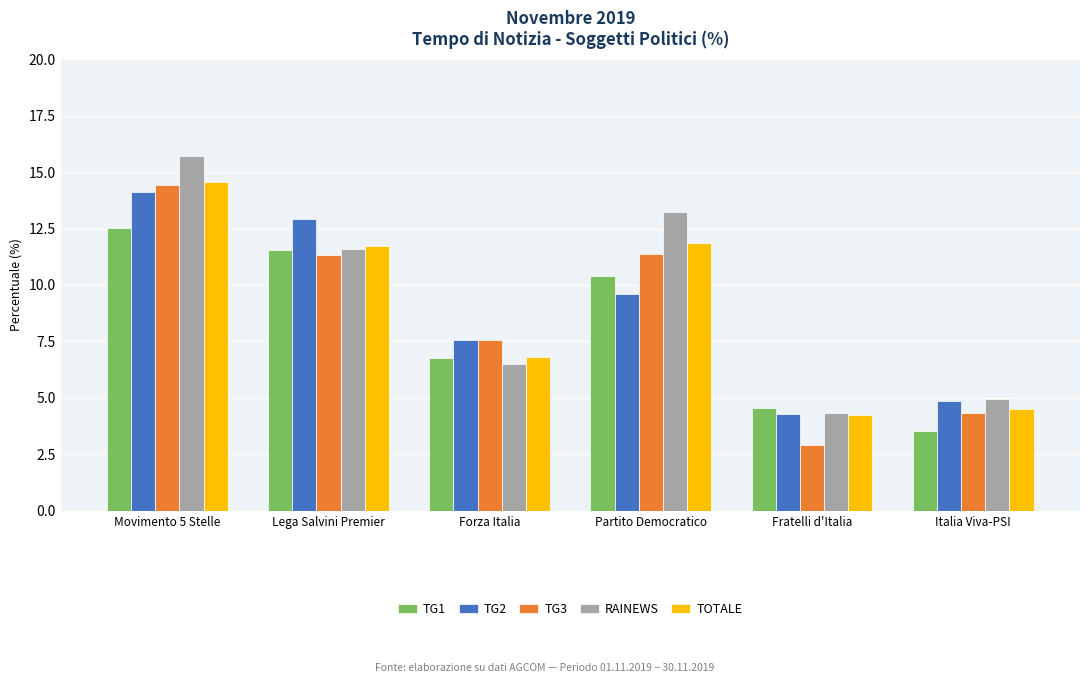

What are all the series names shown in the legend?

TG1, TG2, TG3, RAINEWS, TOTALE